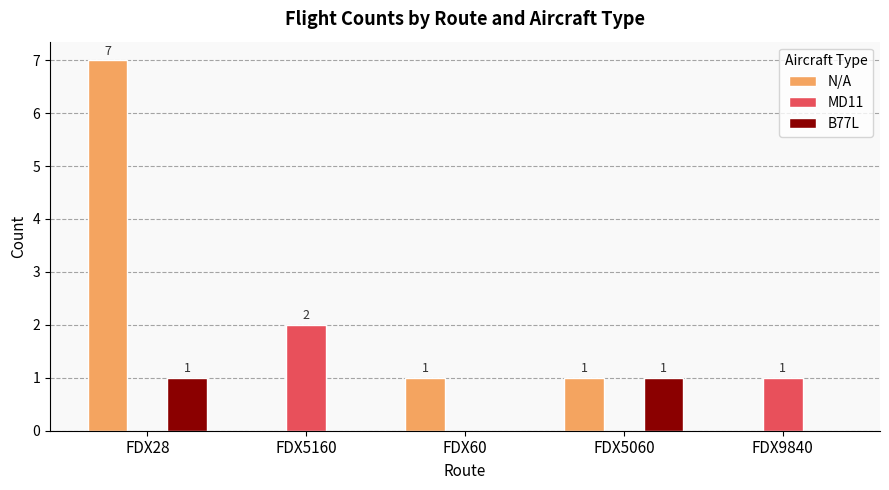

Which series changed the most between FDX28 and FDX9840?

N/A